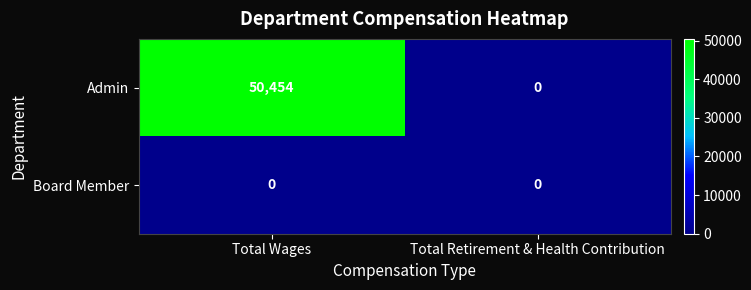

What is the sum of all Admin values?

50454